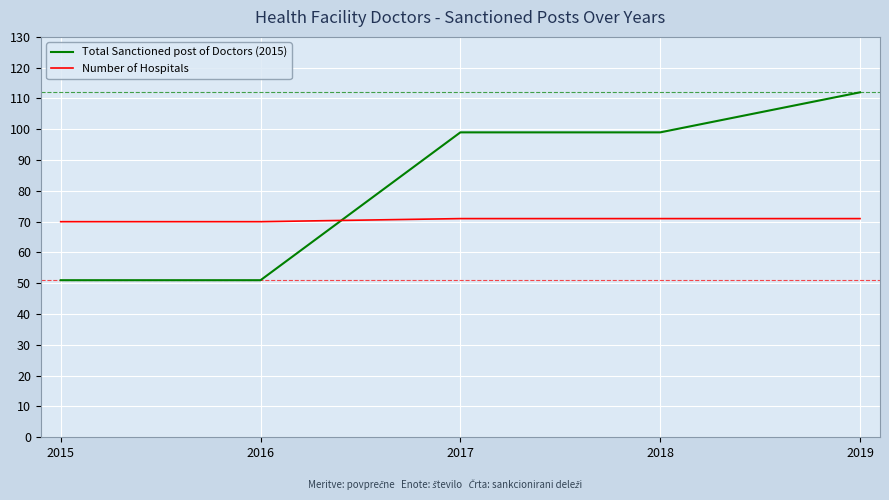

Is this an area chart (filled region under the line)?

No